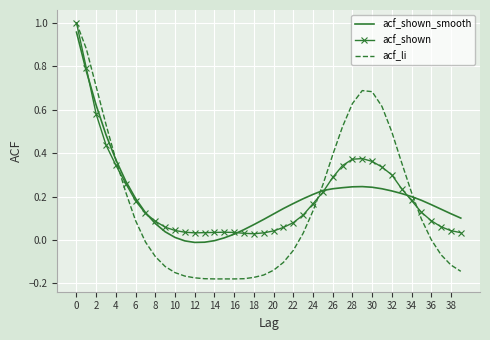

Which series has the largest range (max minus min)?

acf_li